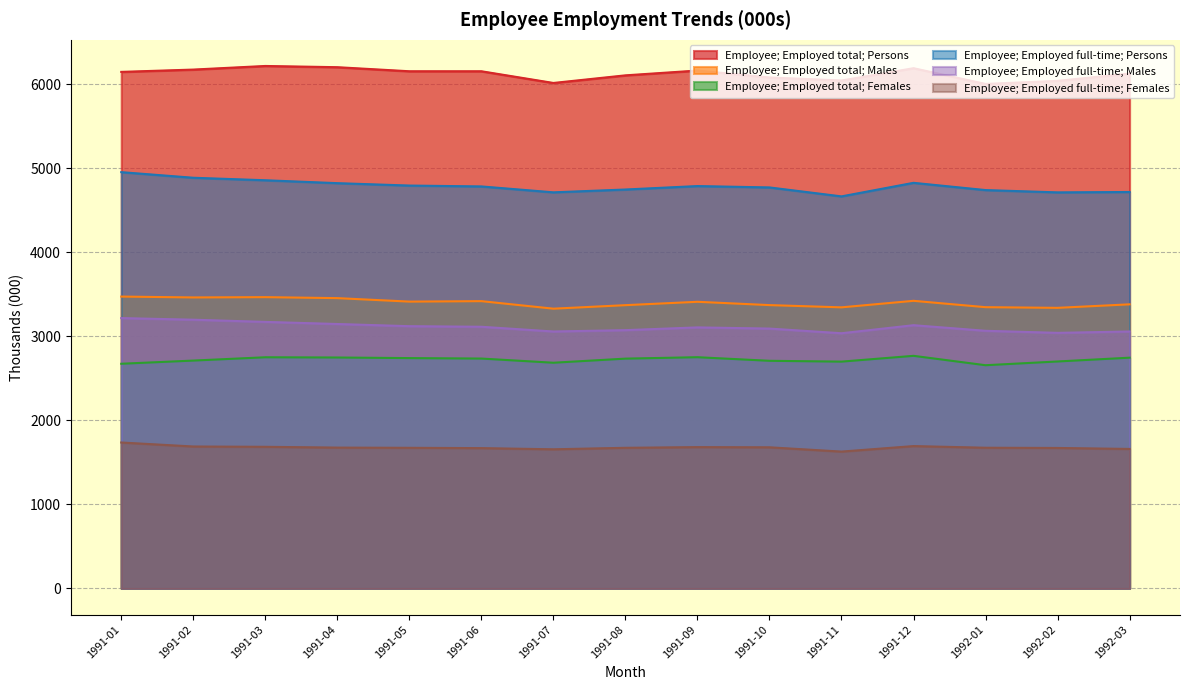

What is the average value of the Employee; Employed total; Persons series?

6120.4